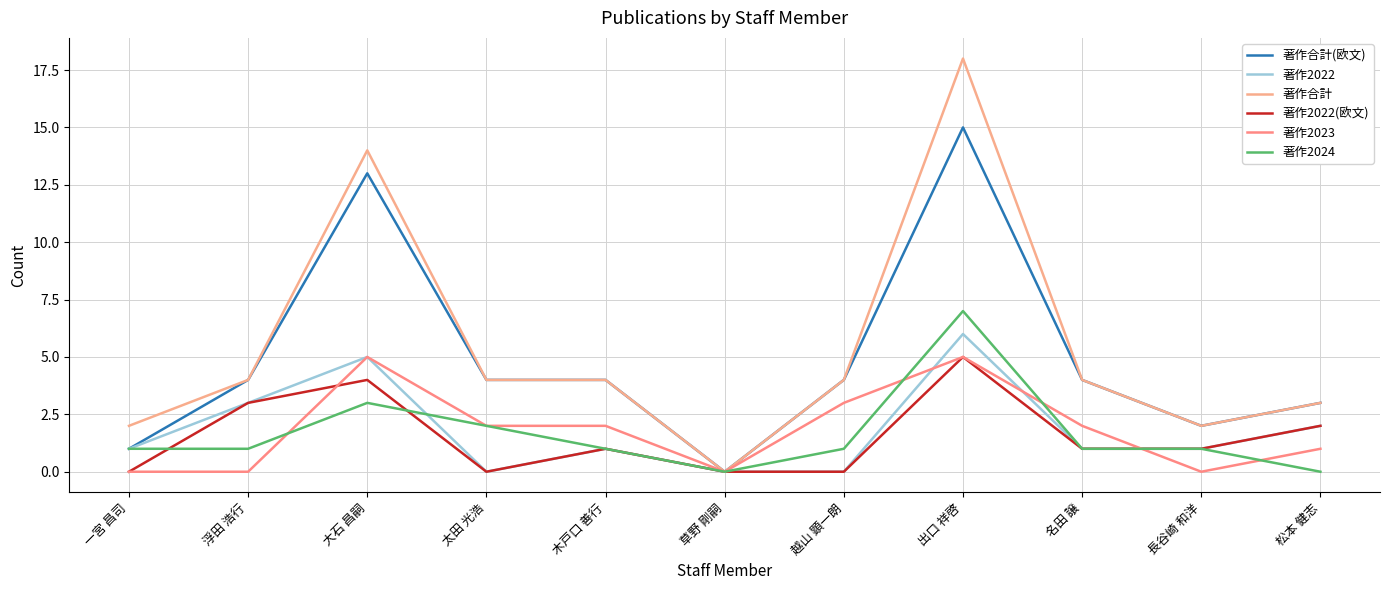

How many lines are shown in the chart?

6